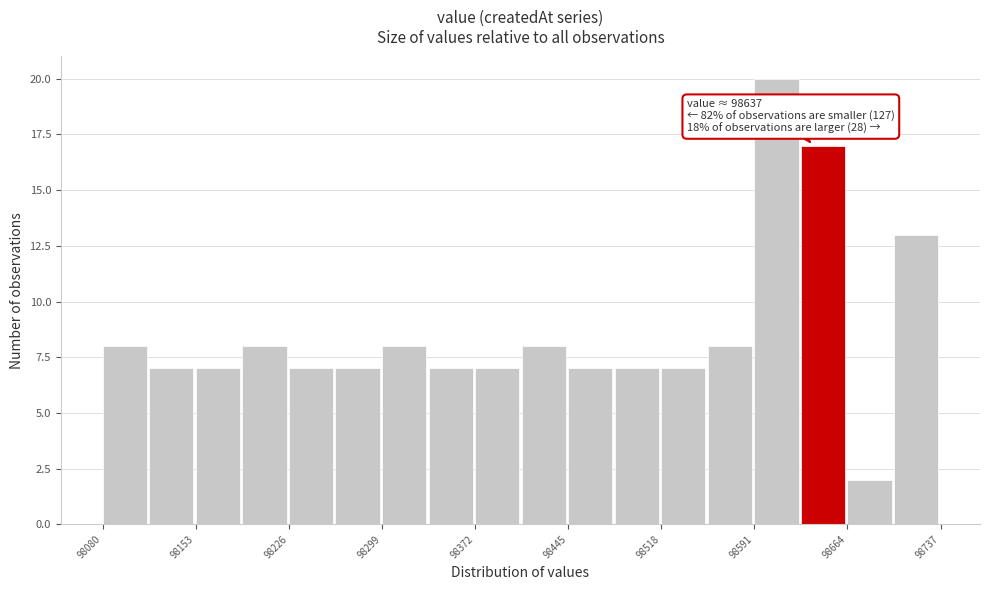

Read against the x-axis, roughly where is the centre of the tallest bar?

98610